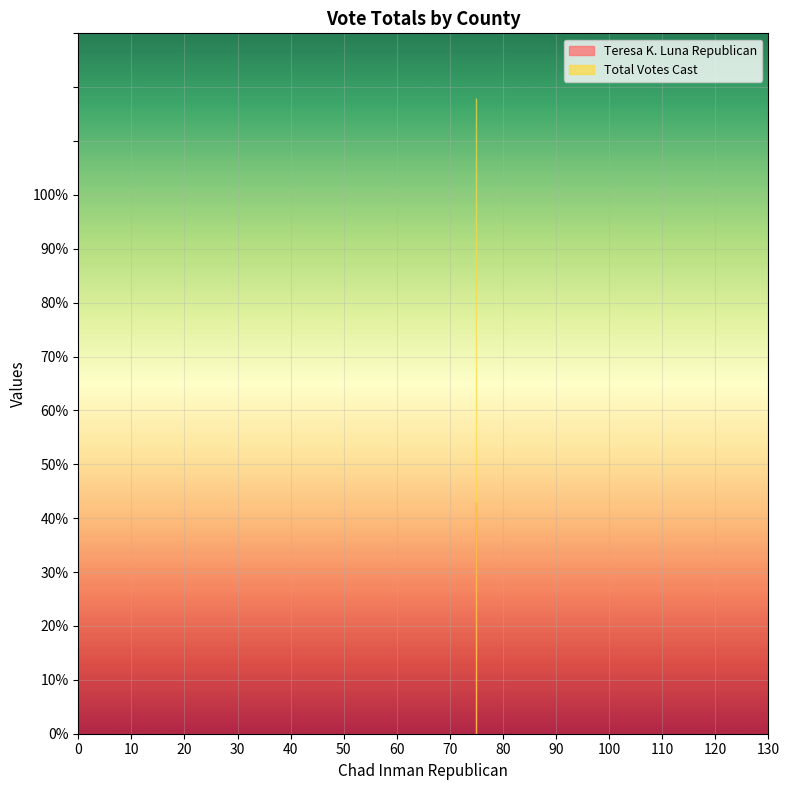

How many lines are shown in the chart?

2